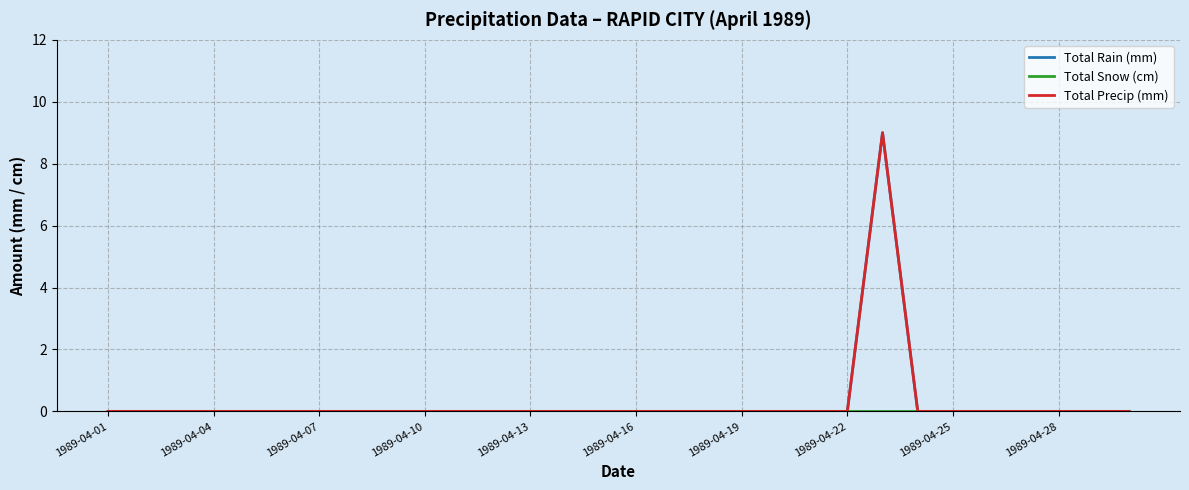

Does the chart display data point markers on the line(s)?

No